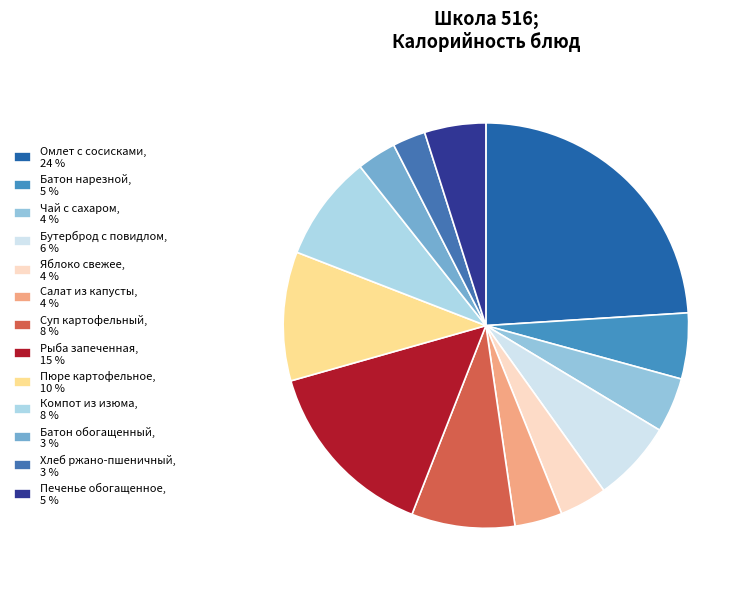

True or false: Чай с сахаром accounts for 4% of the total.

True